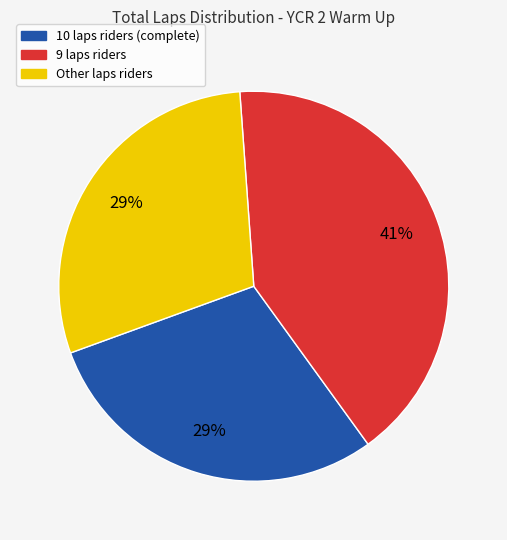

Do Other laps riders and 10 laps riders (complete) together represent more than half of the pie?

Yes